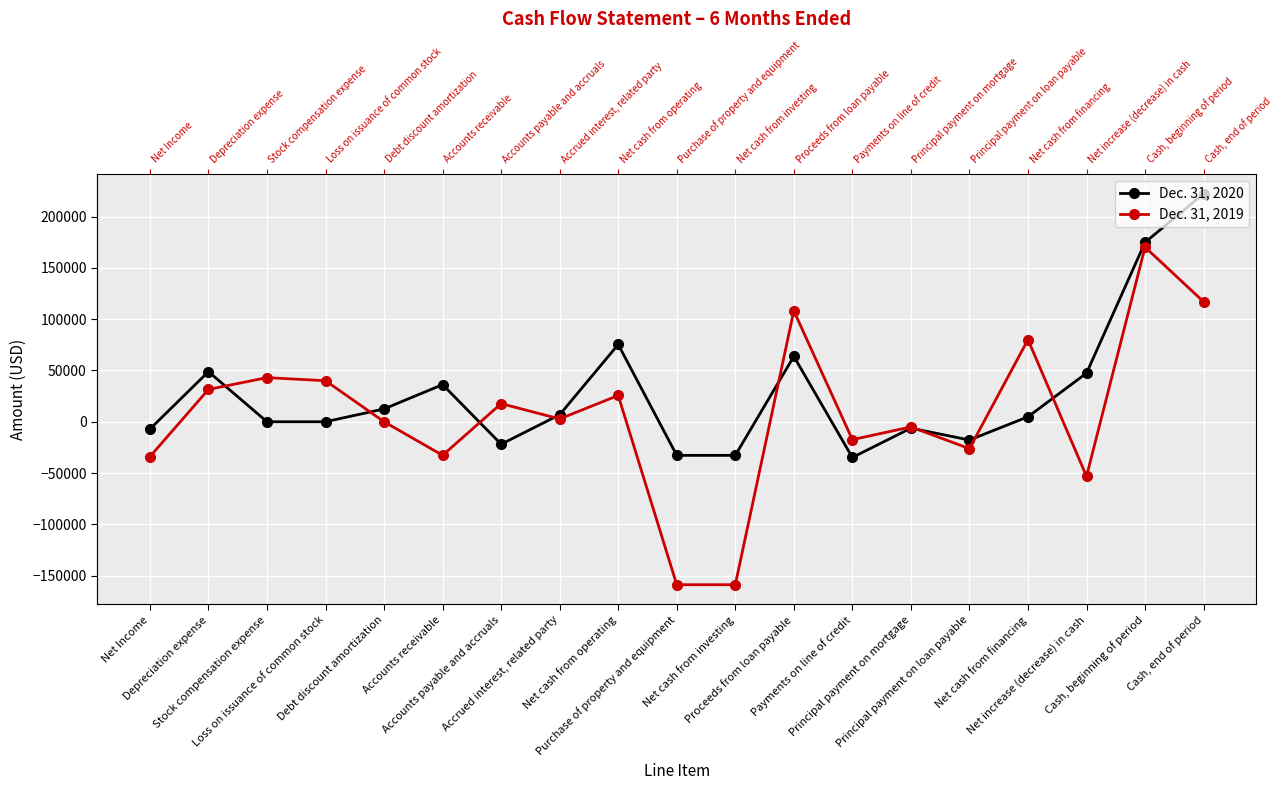

After their last crossing, which series has the higher values: Dec. 31, 2020 or Dec. 31, 2019?

Dec. 31, 2020